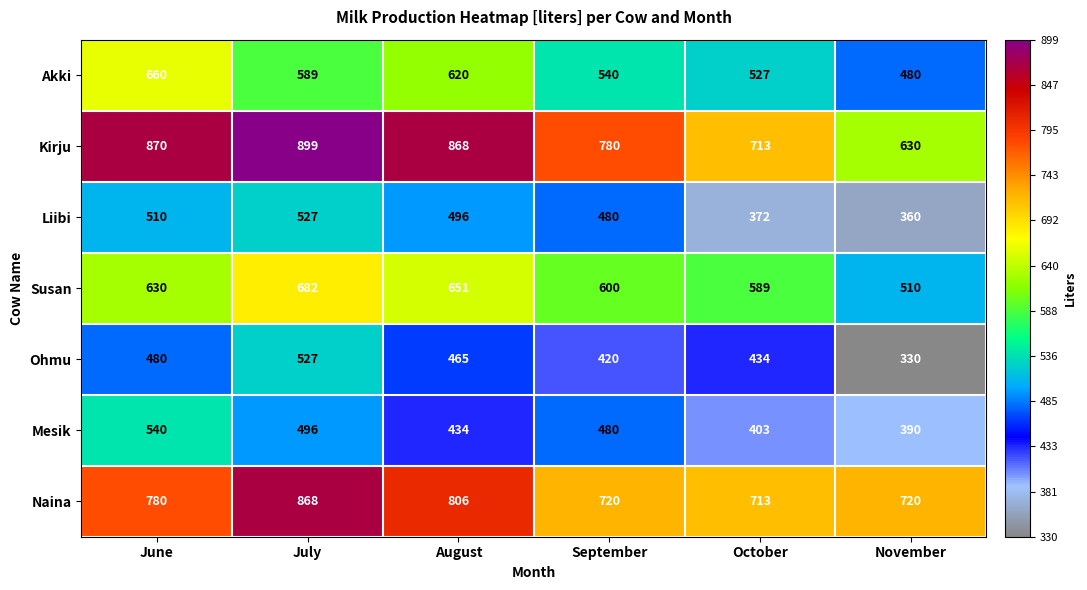

Rank the series at November from lowest to highest value.

Ohmu, Liibi, Mesik, Akki, Susan, Kirju, Naina